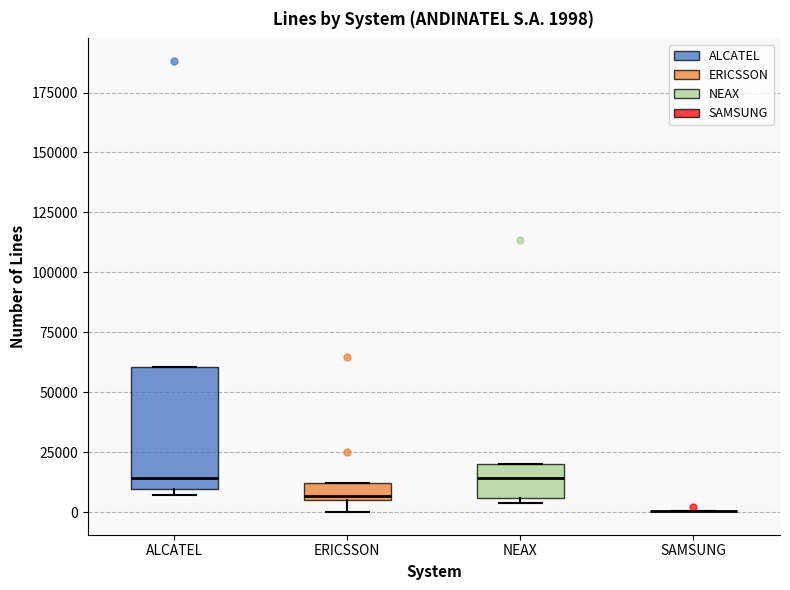

Comparing the boxes themselves (not the whiskers), which one is the tallest?

ALCATEL